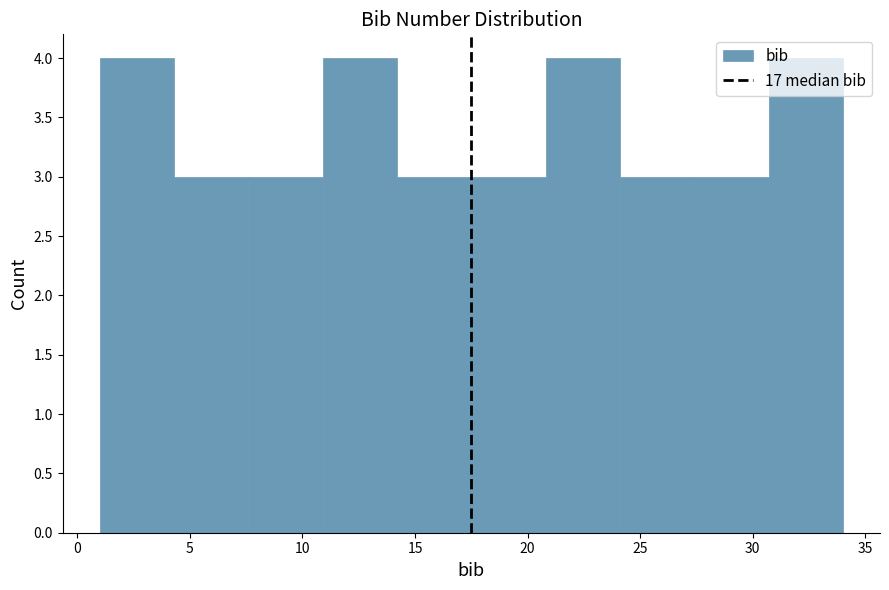

Reading left to right, transcribe this chart: for each bar, give the range it covers on the x-axis and its height. Neither the bar edges nor the heights are printed on the chart, so give them approximately, as read against the axes.

1.0 to 4.3: 4
4.3 to 7.6: 3
7.6 to 10.9: 3
10.9 to 14.2: 4
14.2 to 17.5: 3
17.5 to 20.8: 3
20.8 to 24.1: 4
24.1 to 27.4: 3
27.4 to 30.7: 3
30.7 to 34.0: 4